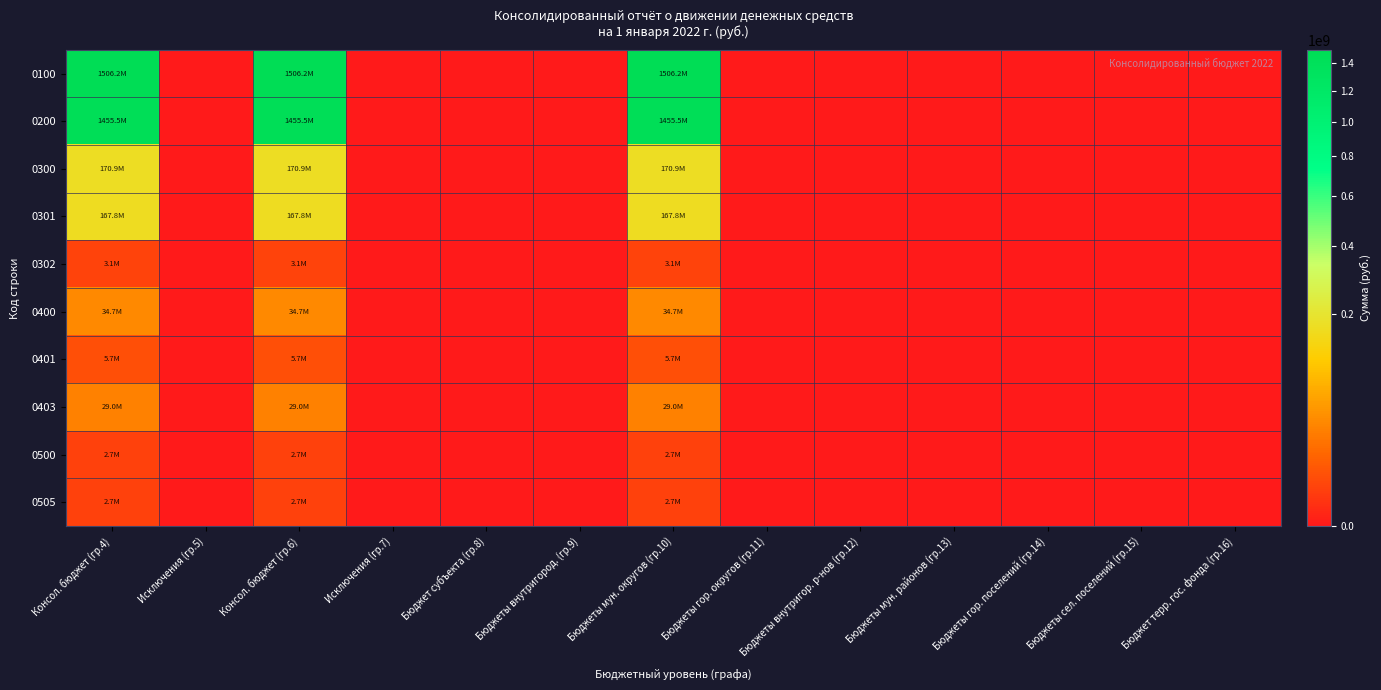

Which series has the largest total across all categories?

0100